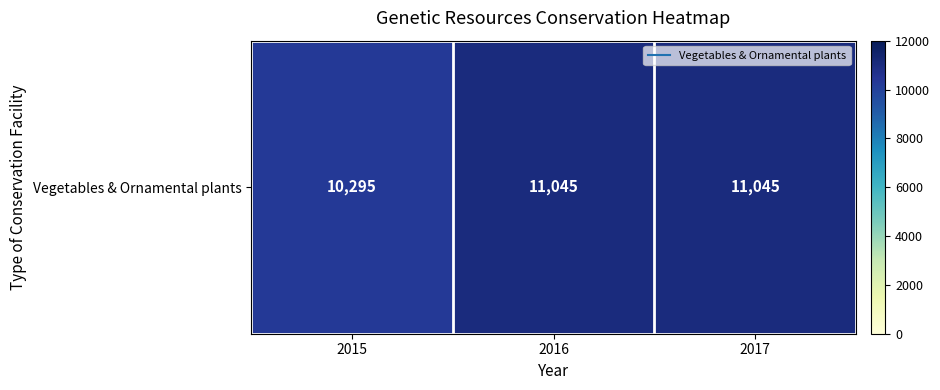

List the labels in order of value, smallest first.

2015, 2016, 2017